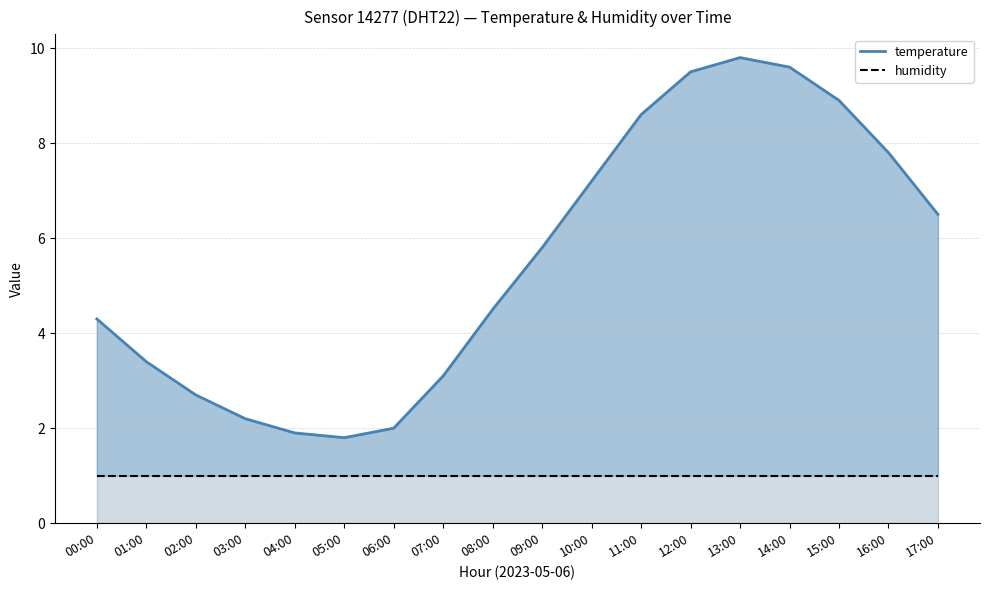

At which category does temperature reach its first local valley?

05:00